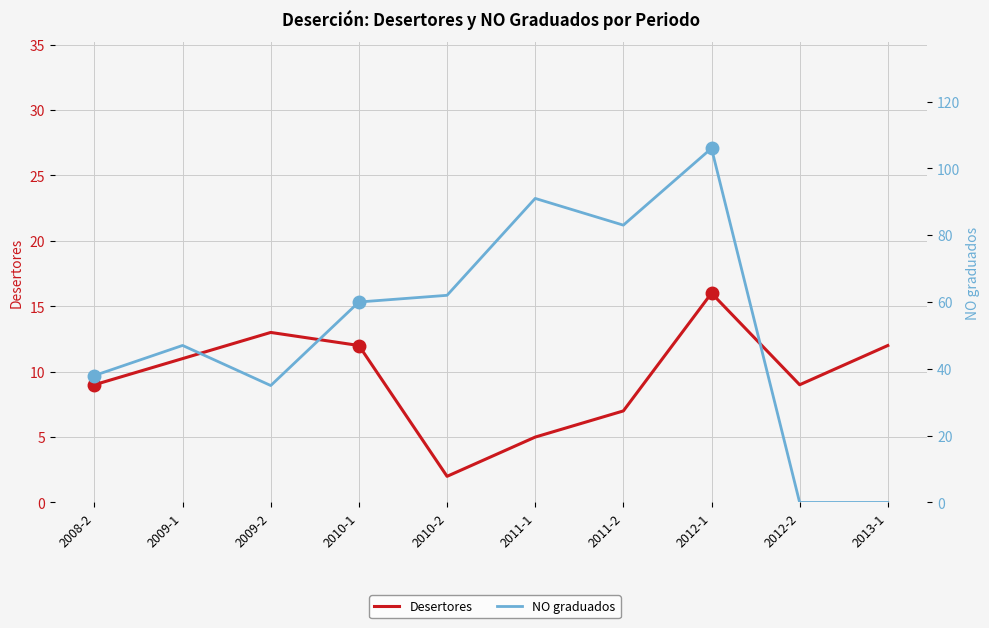

In Desertores, how many points are lower than both neighbors (excluding endpoints)?

2